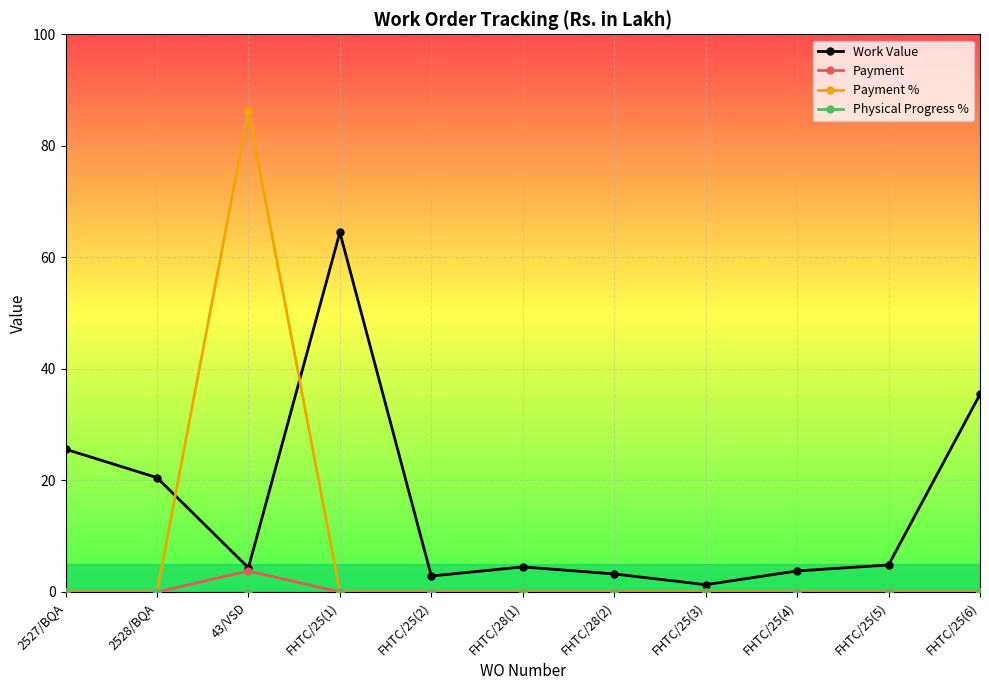

What position from the right is FHTC/25(1)?

8